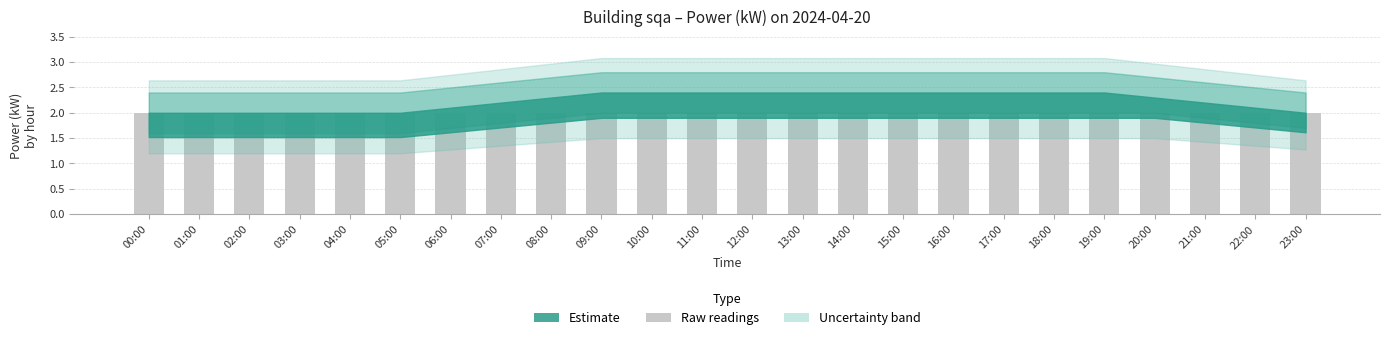

How many categories are shown in the chart?

24